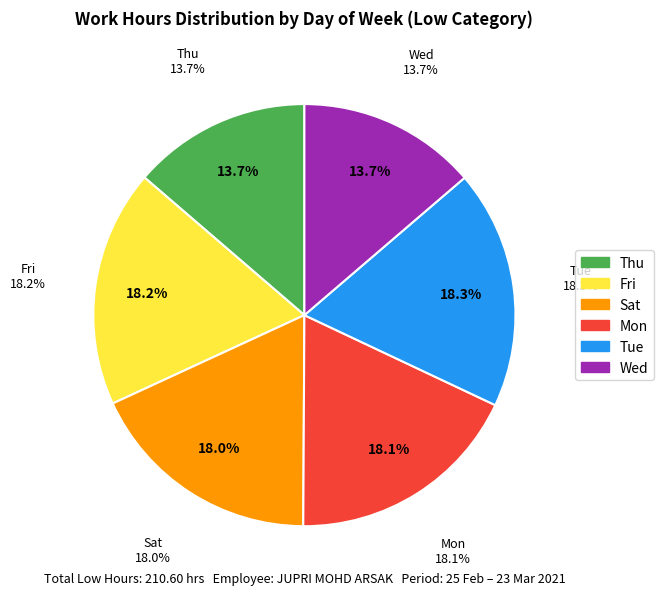

Which category has the biggest portion of the pie?

9-Tue